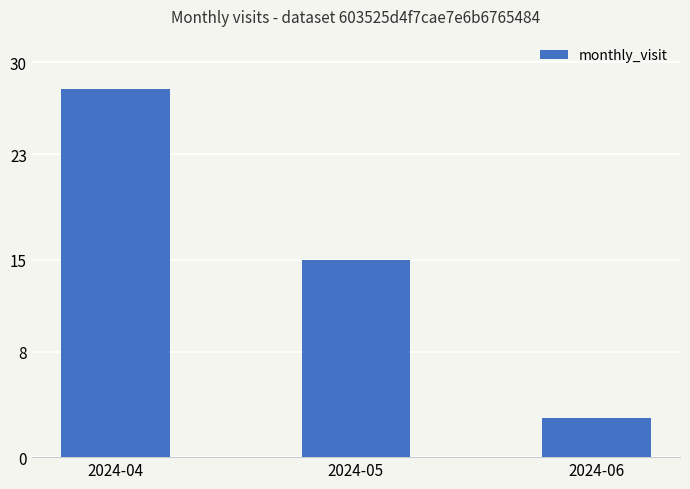

Reading left to right, what are all the values shown in this chart?

2024-04=28	2024-05=15	2024-06=3